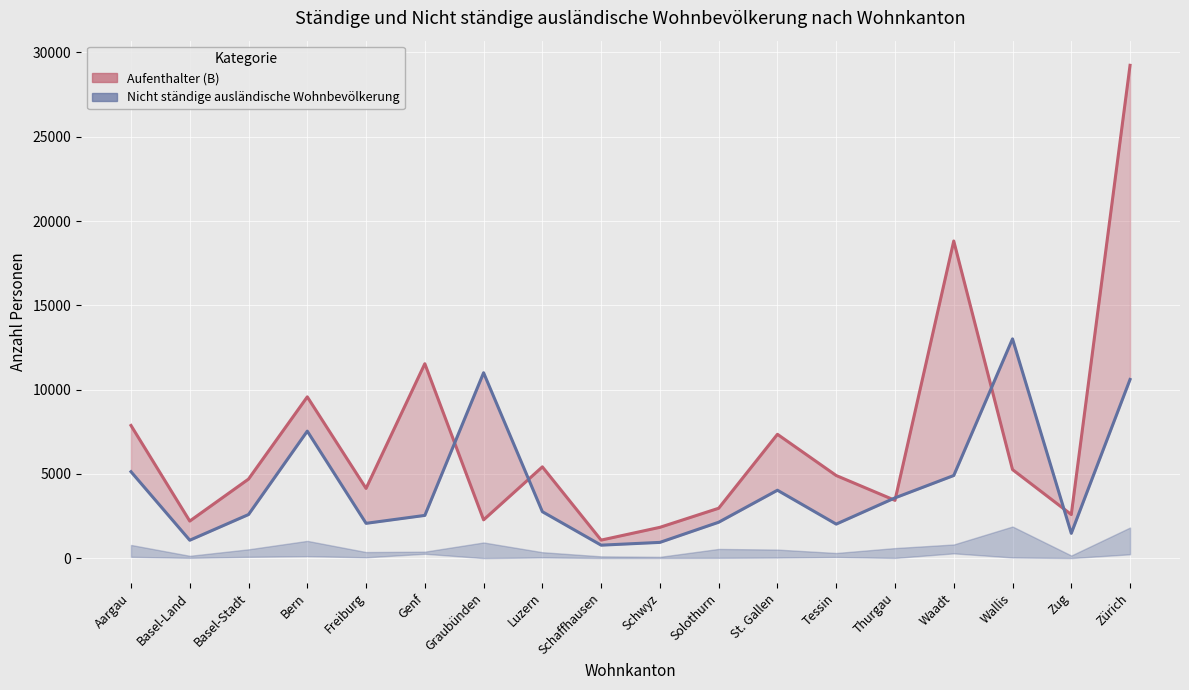

Is the value of Nicht ständige Linie at Luzern greater than the value of Aufenthalter (B) Linie at Graubünden?

Yes